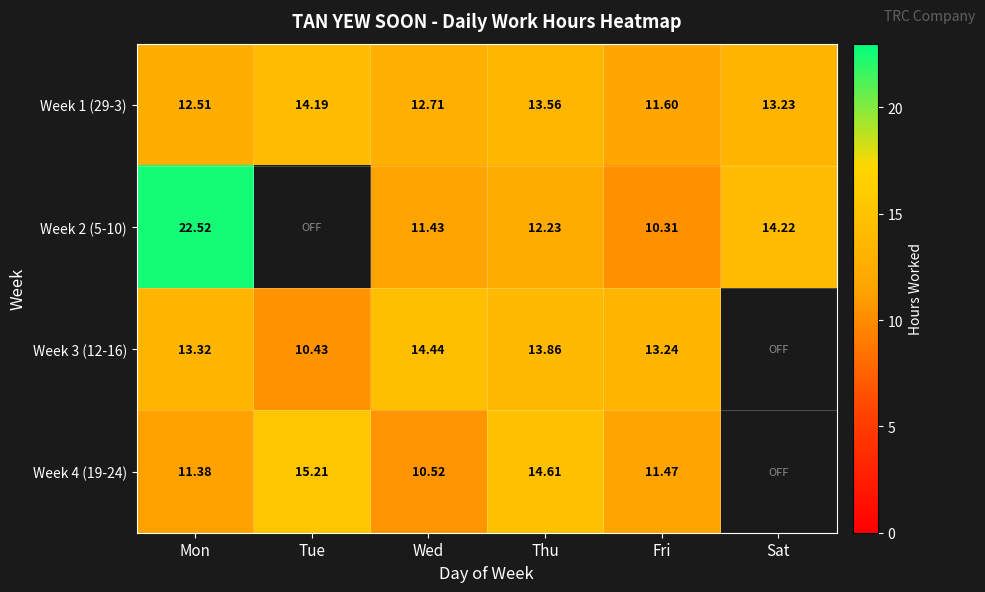

What is the greatest value displayed?

22.5